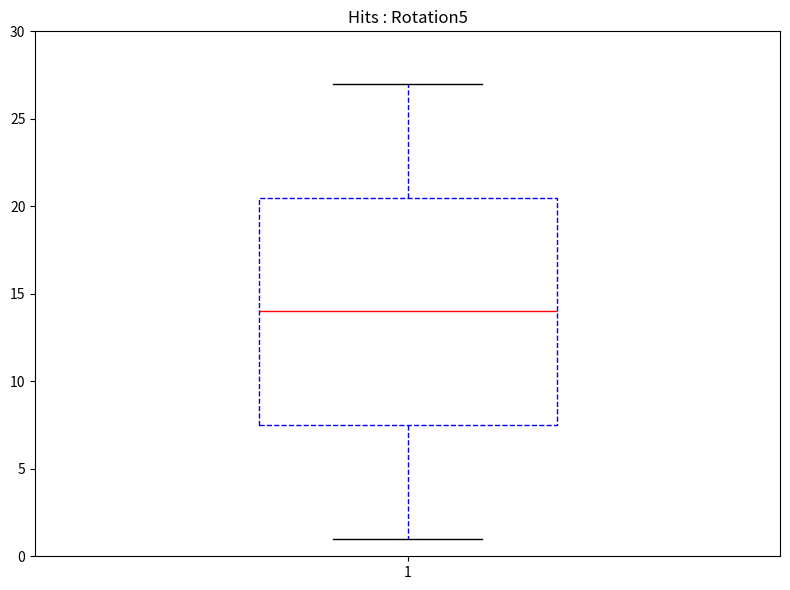

Transcribe this box plot: give where the median line is, the range the box spans, and where the two whiskers end, as read against the y-axis. The values are not printed on the chart, so give them approximately, as read against the axis.

median 14.0, box 7.5 to 20.5, whiskers 1.0 to 27.0